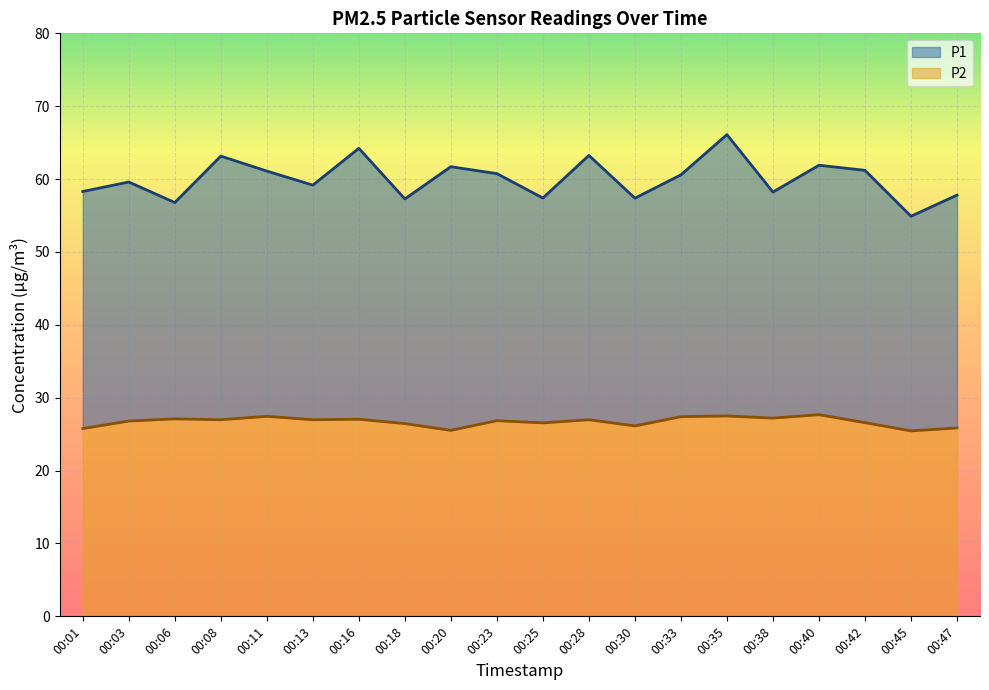

Rank the series by their maximum value, from lowest to highest.

P2, P1